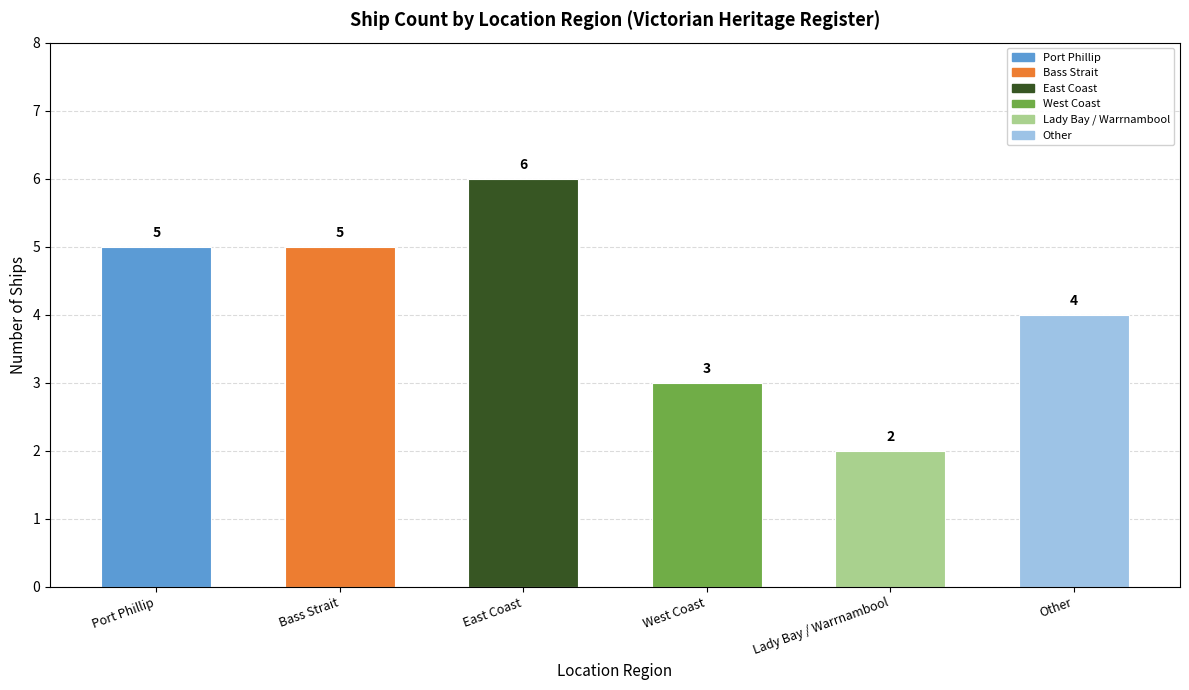

Reading right to left, extract all data points from this chart.

4	2	3	6	5	5